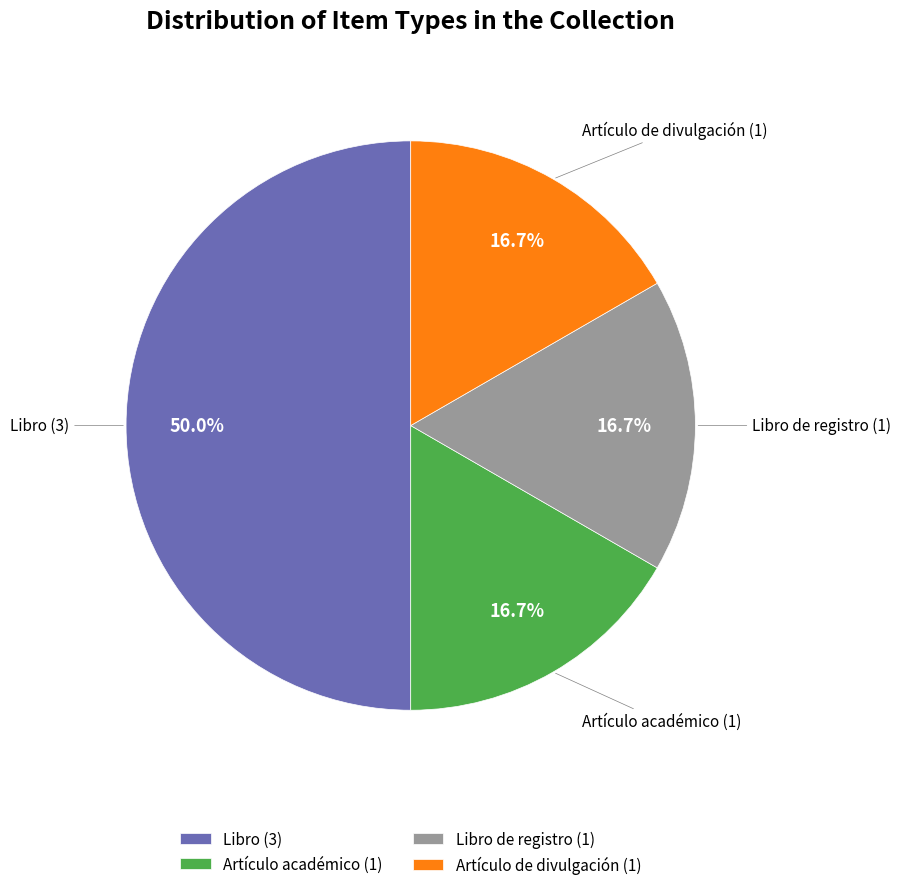

Is Artículo académico (1) the majority of the pie?

No